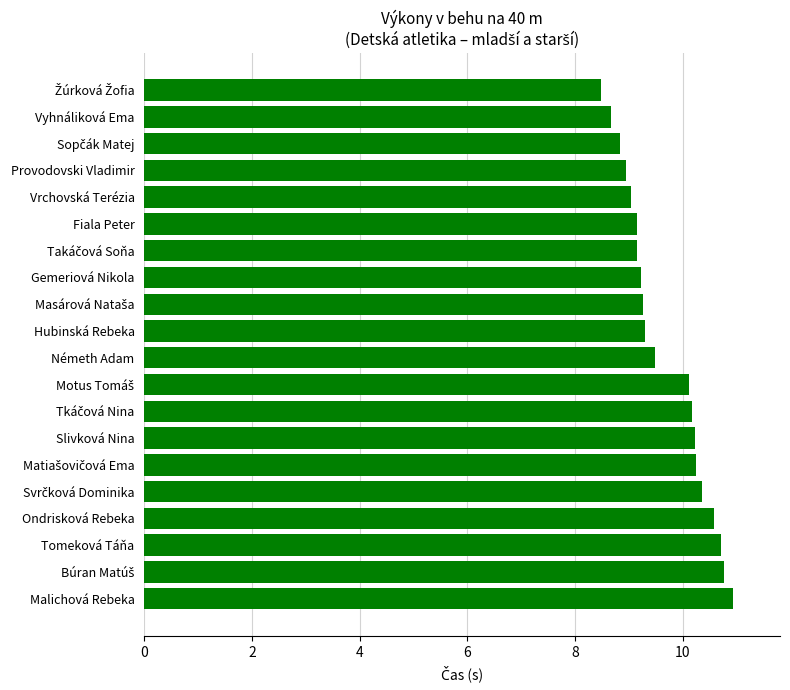

True or false: the data shows 9.3 at Hubinská Rebeka.

True